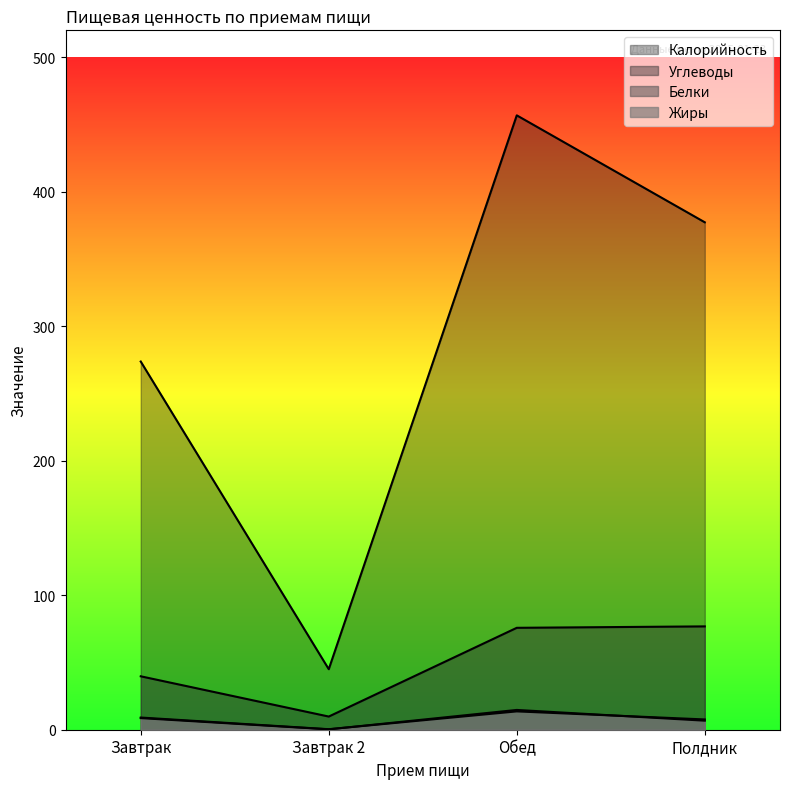

Which category has the lowest value in the Белки series?

Завтрак 2